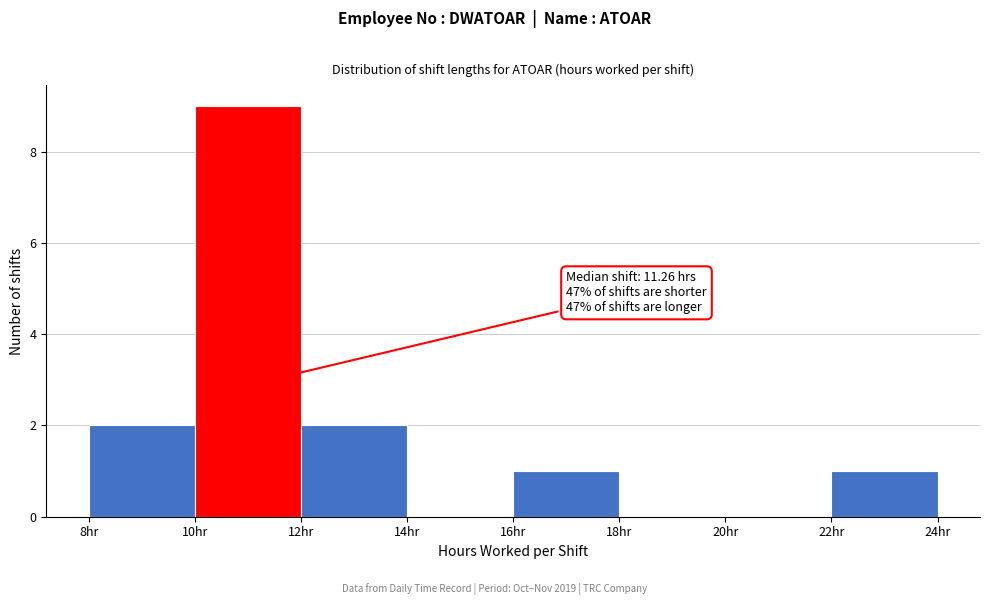

Which range on the x-axis has the tallest bar?

10 to 12